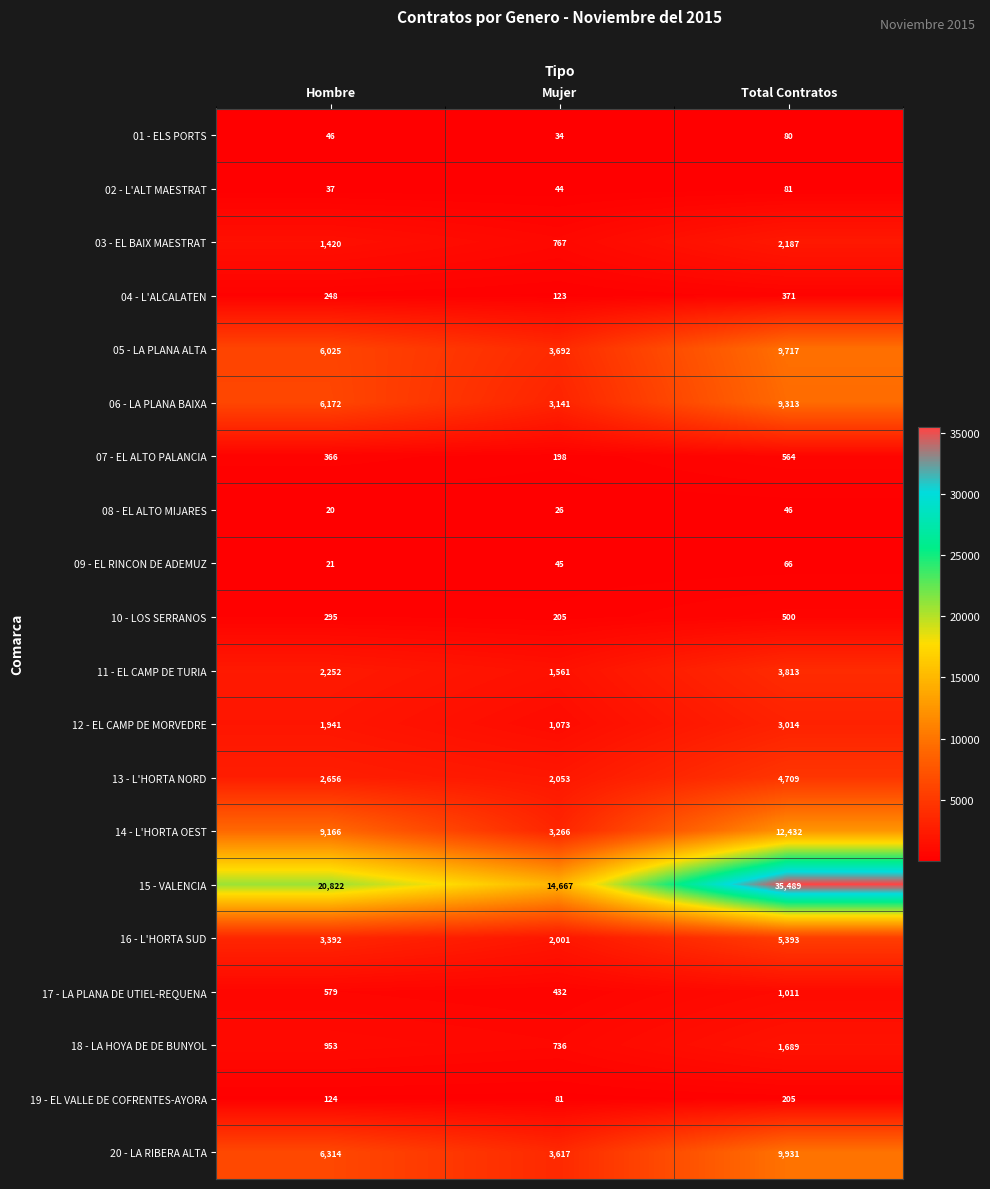

Which category has the highest value across all series?

Total Contratos